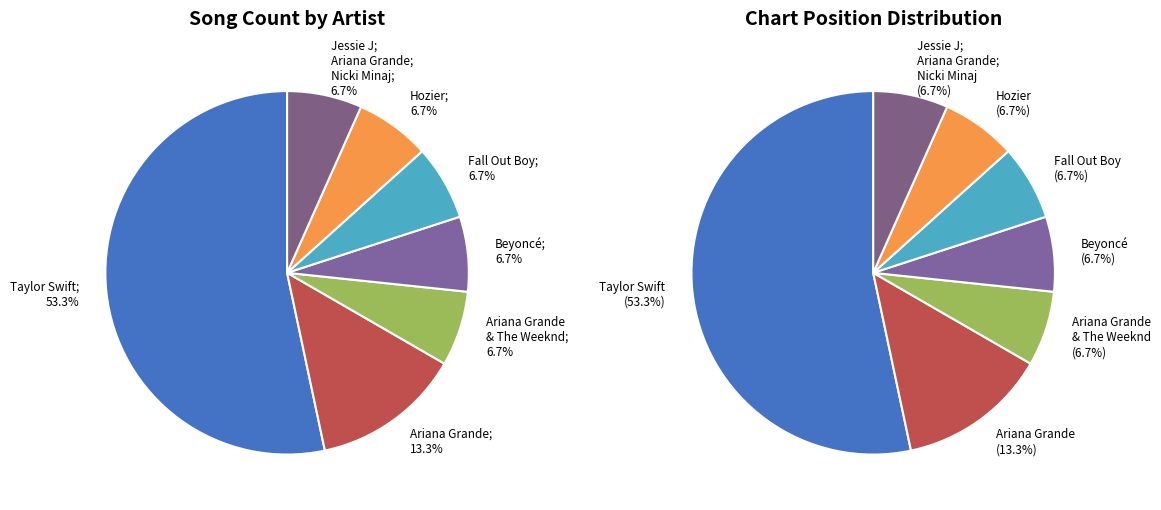

True or false: Ariana Grande accounts for 13% of the total.

True